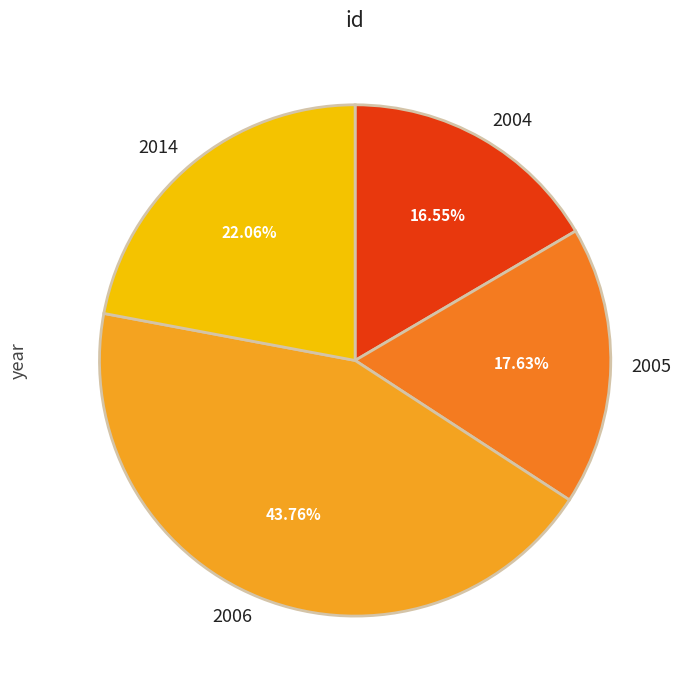

How many segments does this pie chart have?

4